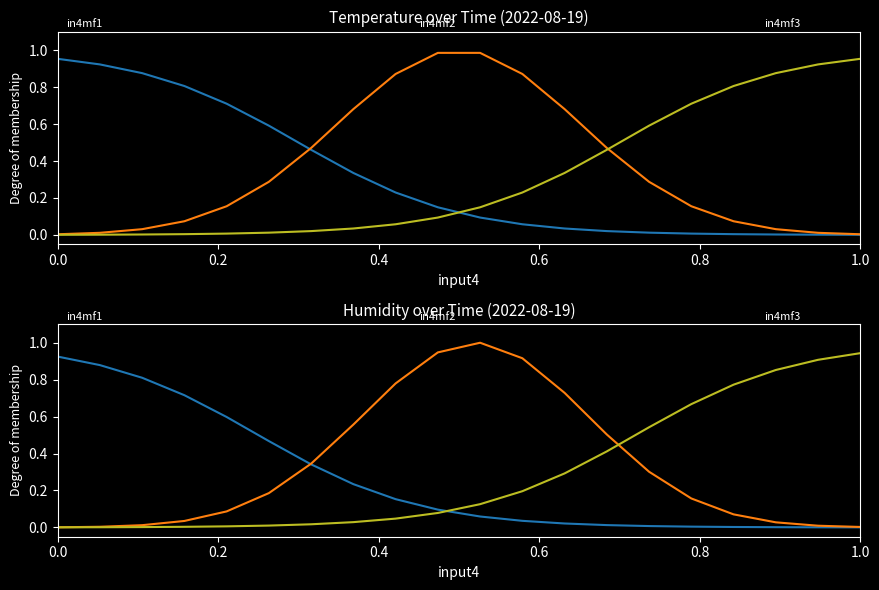

How many intersections are there between in4mf3 and in4mf1?

1